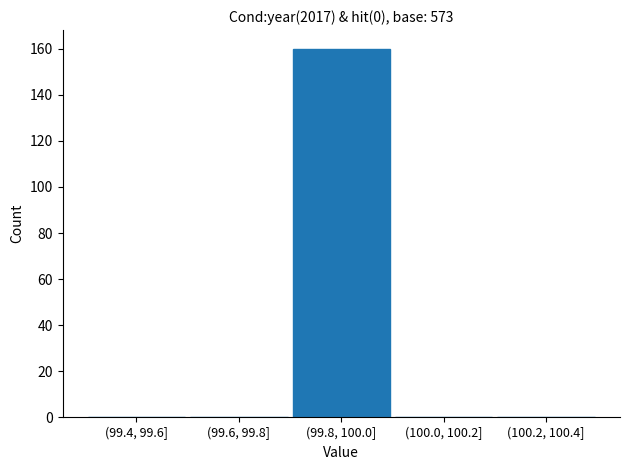

Reading left to right, what are all the values shown in this chart?

(99.4, 99.6]=0	(99.6, 99.8]=0	(99.8, 100.0]=160	(100.0, 100.2]=0	(100.2, 100.4]=0